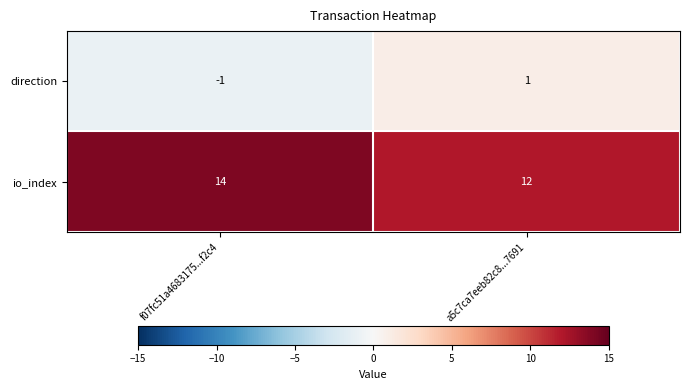

Rank the series by their average value, from highest to lowest.

io_index, direction